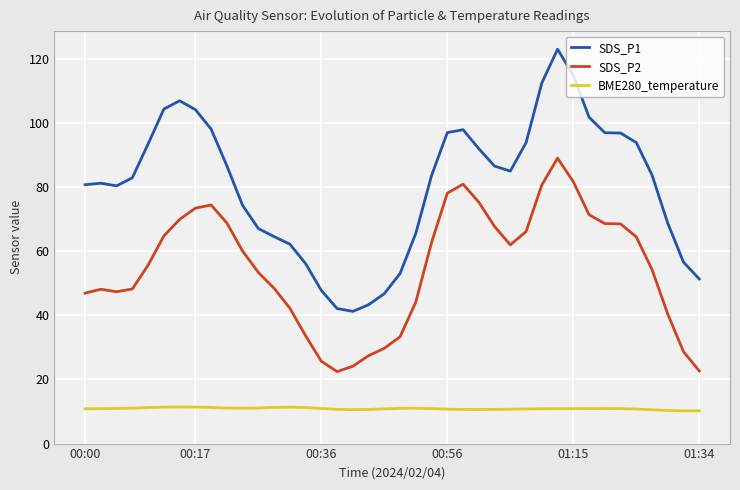

True or false: SDS_P2 and SDS_P1 intersect in this chart.

False